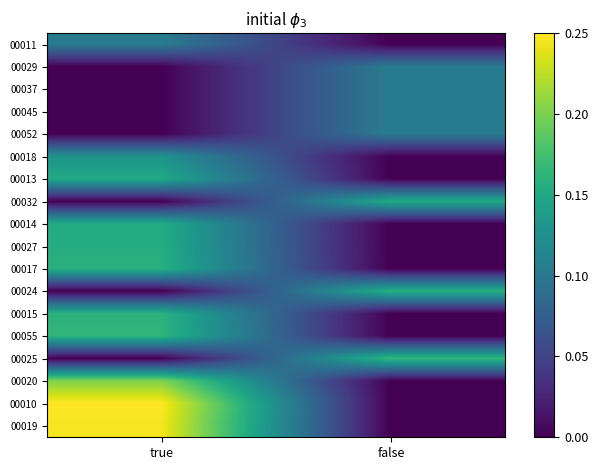

What is the maximum value shown in the chart?

0.2